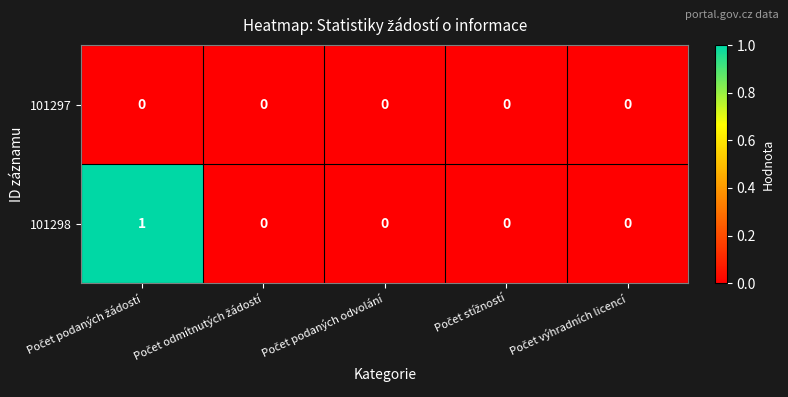

Which series has the largest range (max minus min)?

101298